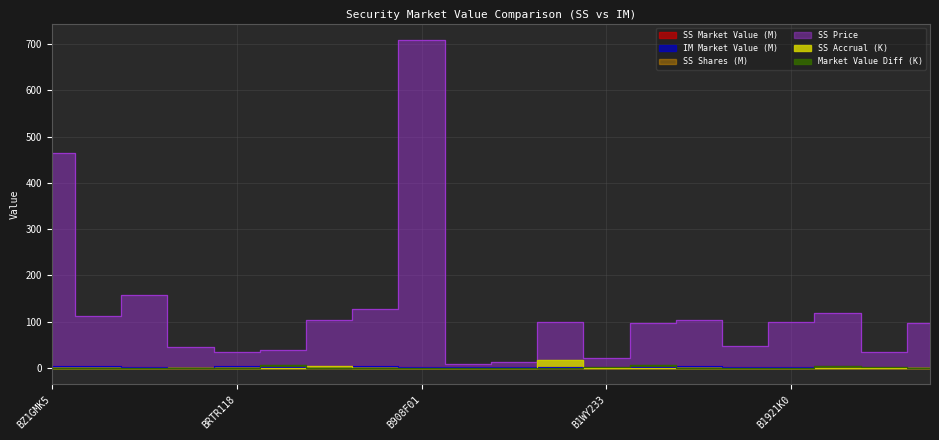

What is the maximum value for Market Value Diff?

6.2